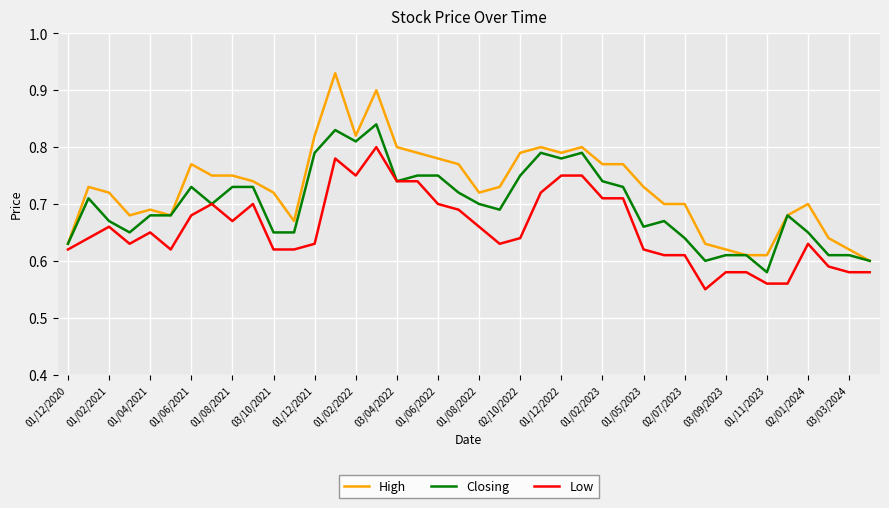

Which series has the widest spread of values?

High